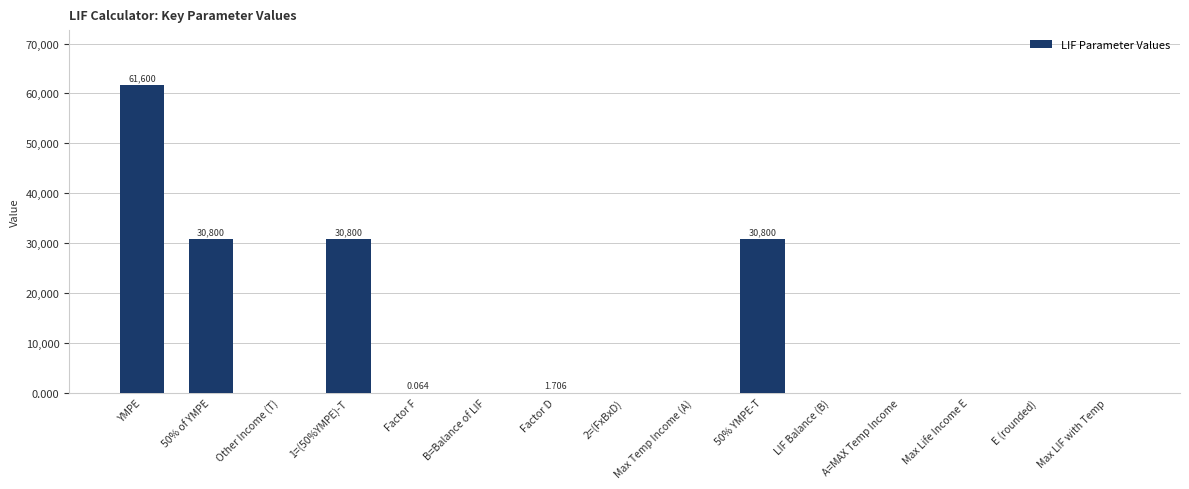

Which category has the highest value across all series?

YMPE